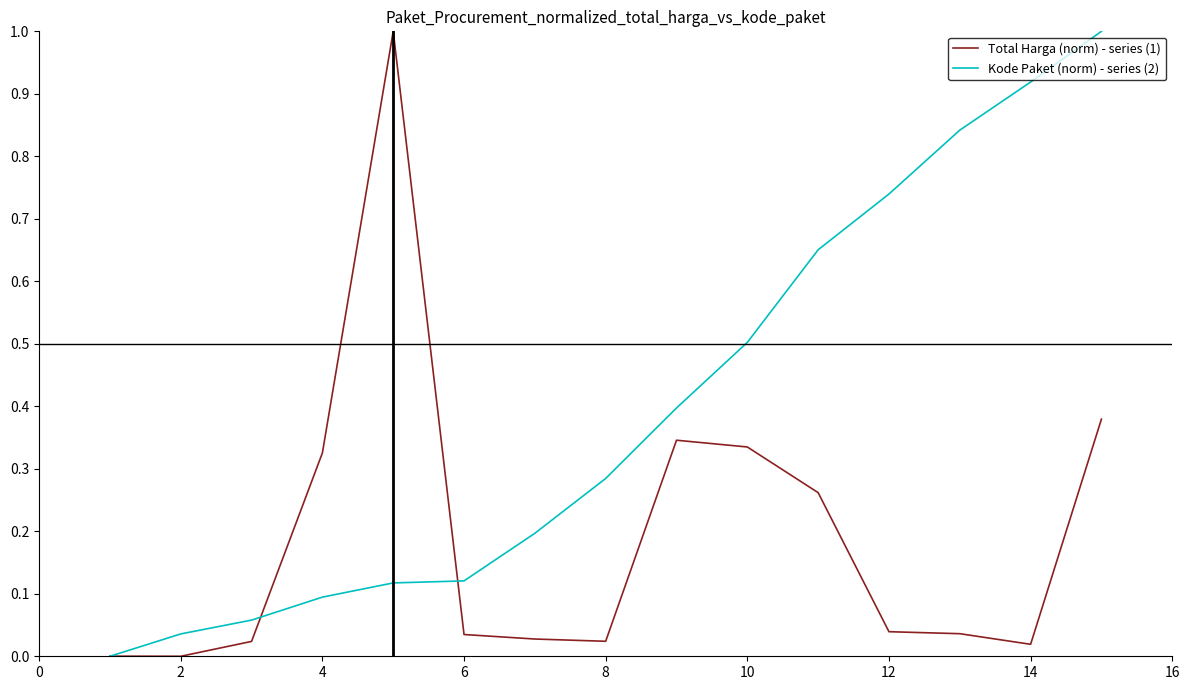

What is the highest value of the Kode Paket (norm) - series (2) series?

1.0